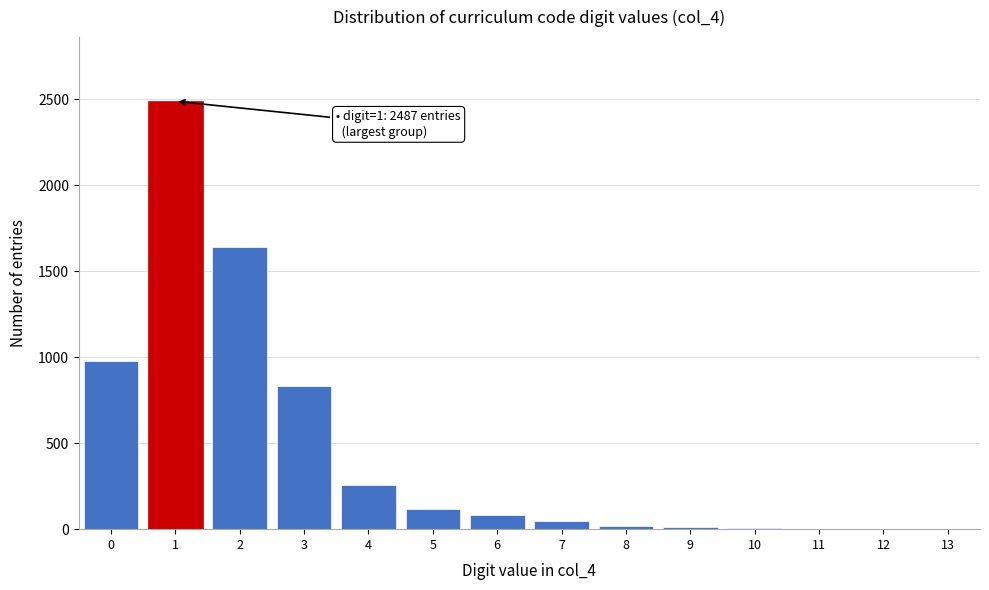

What is the sum of all values?

6478